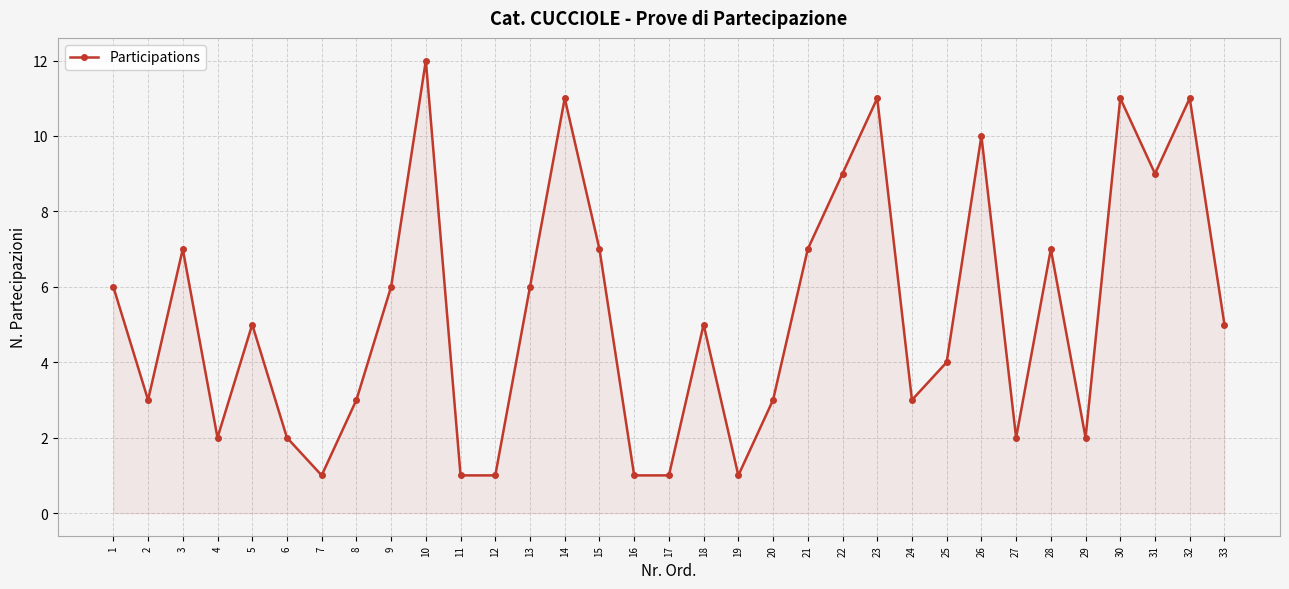

Does the chart have visible grid lines?

Yes